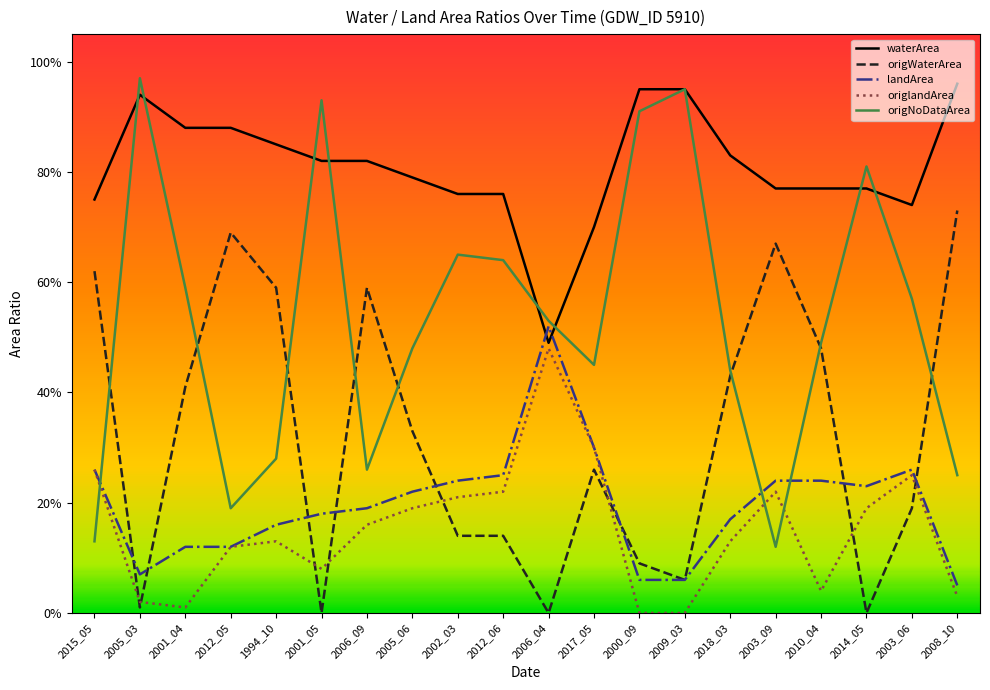

True or false: origNoDataArea has a value of 0.9 at 2002_03.

False